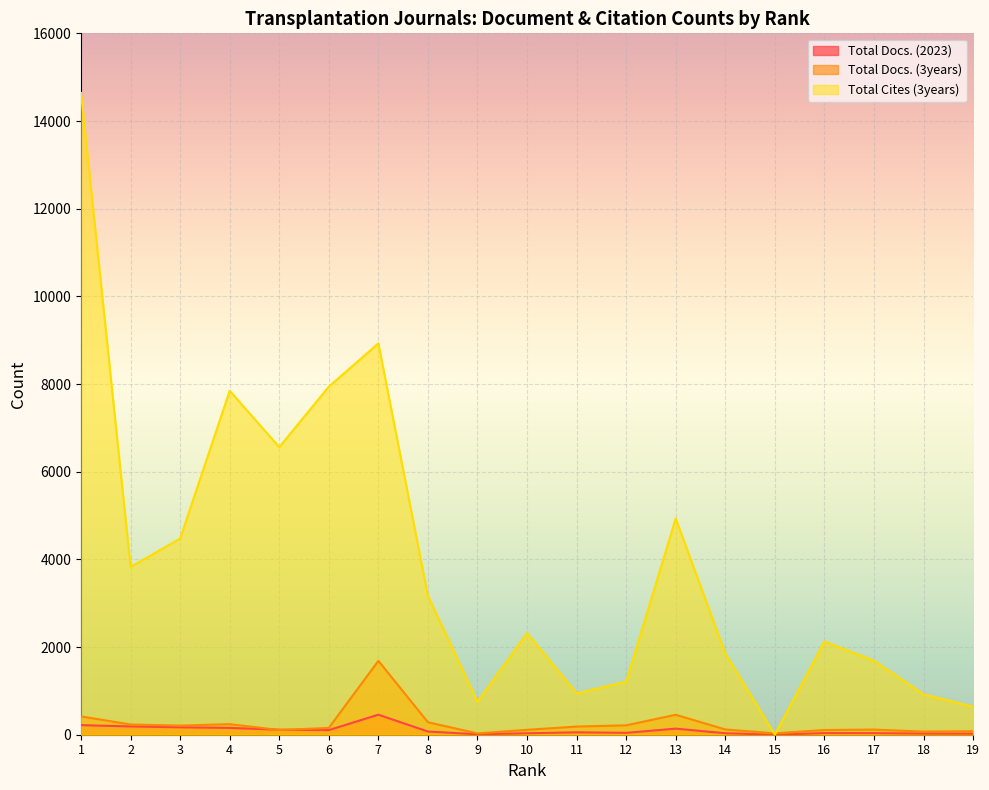

At which label is Total Docs. (3years) closest to 858?

13